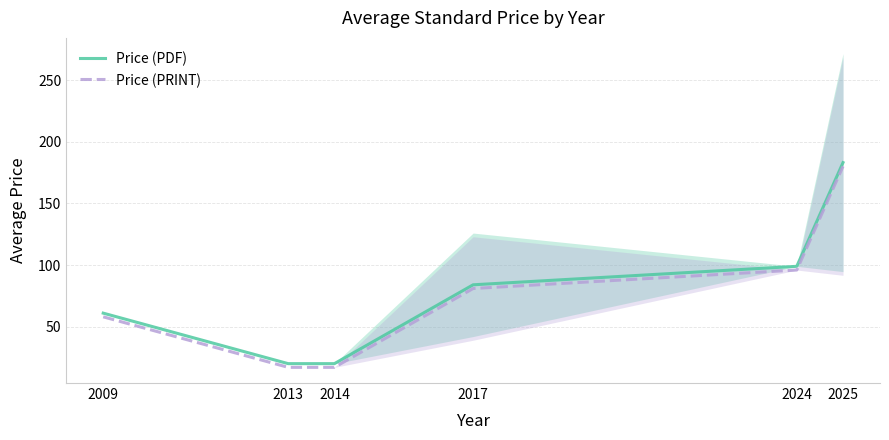

Is this an area chart (filled region under the line)?

No